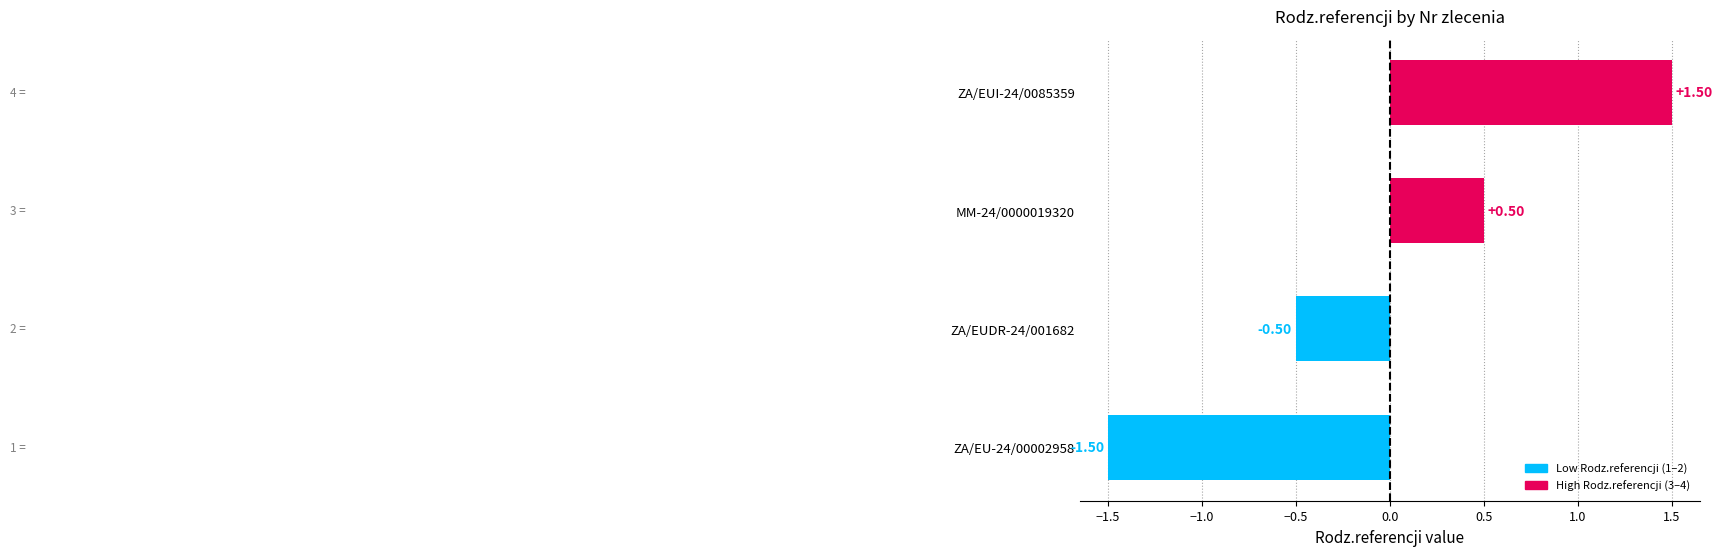

How many data points are less than 0?

2